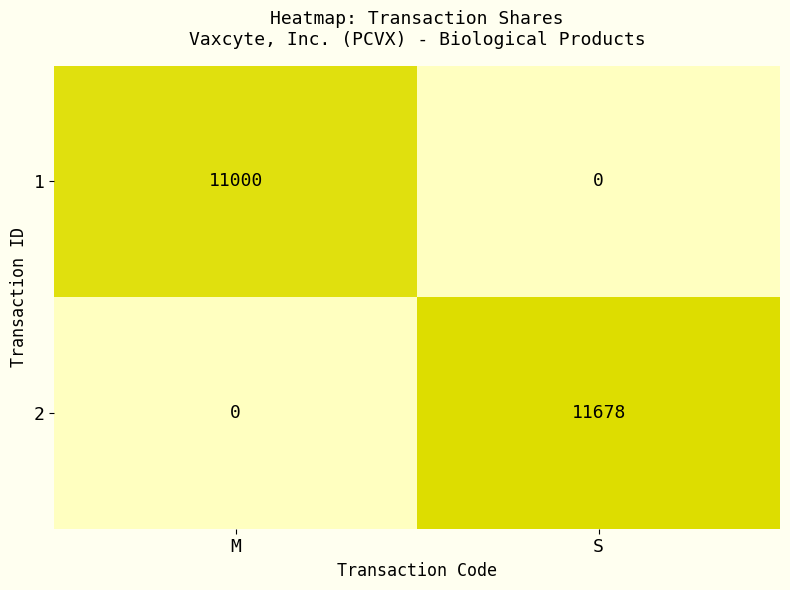

Count the number of categories in the chart.

2